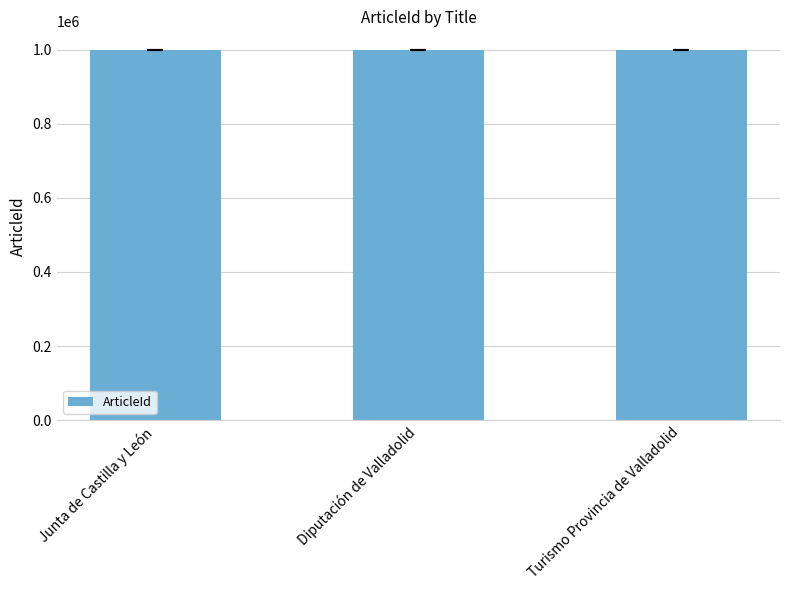

At which label is the value closest to 999504?

Junta de Castilla y León